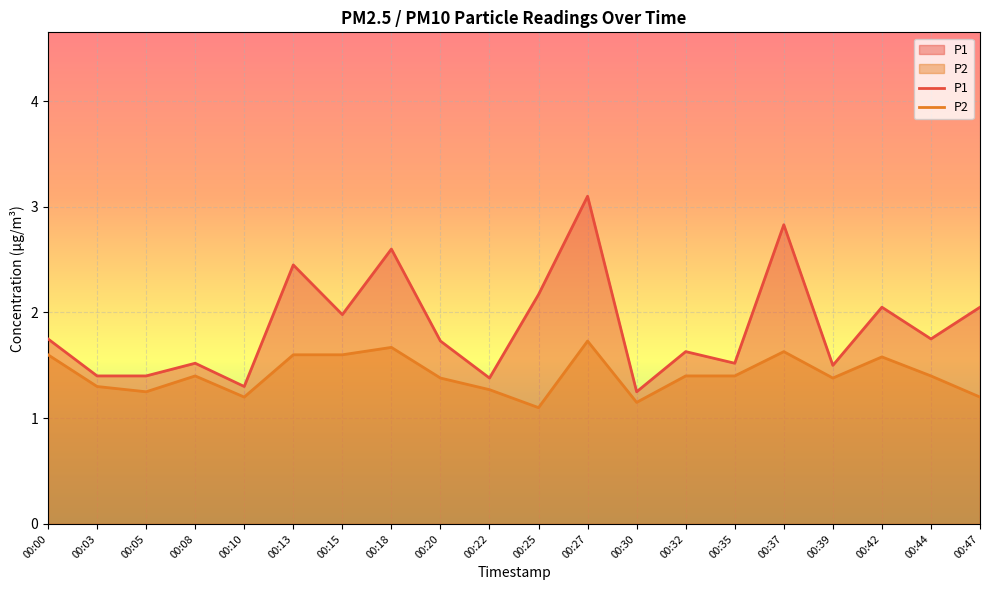

Is the value of P2 at 00:10 greater than the value of P1 at 00:39?

No